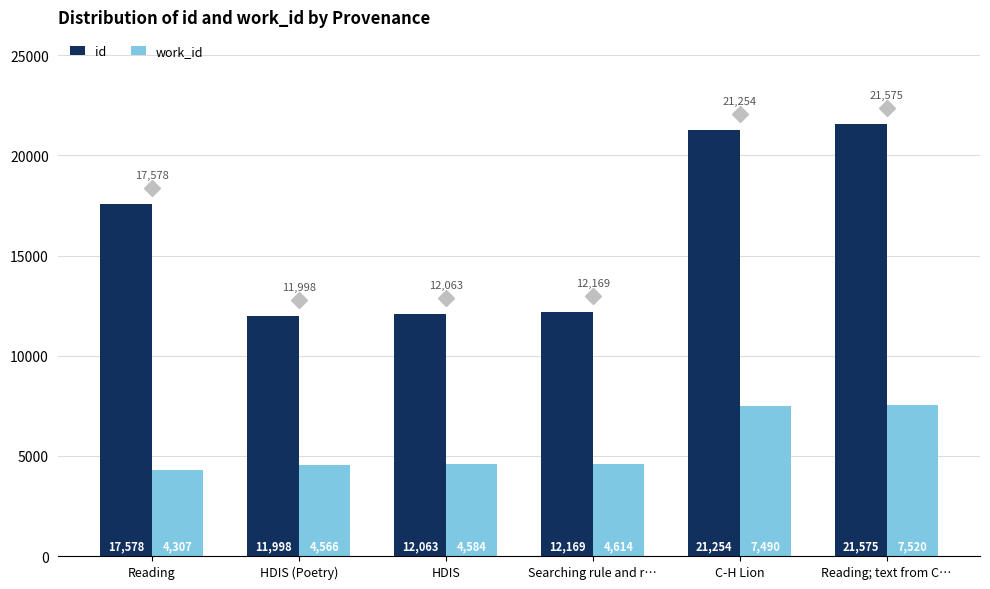

What is the value of the id bar at the 4th from the left?

12169